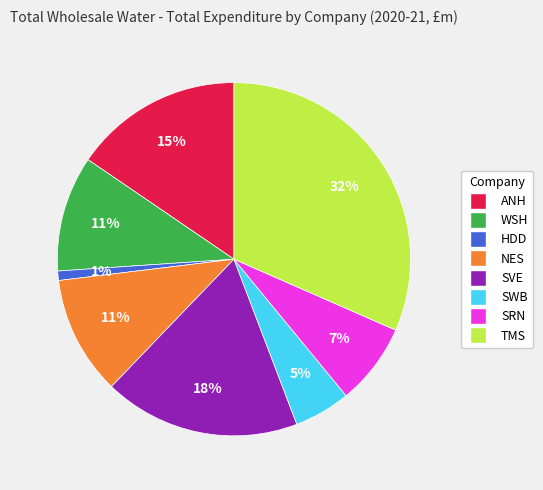

Which category has the smallest portion of the pie?

HDD